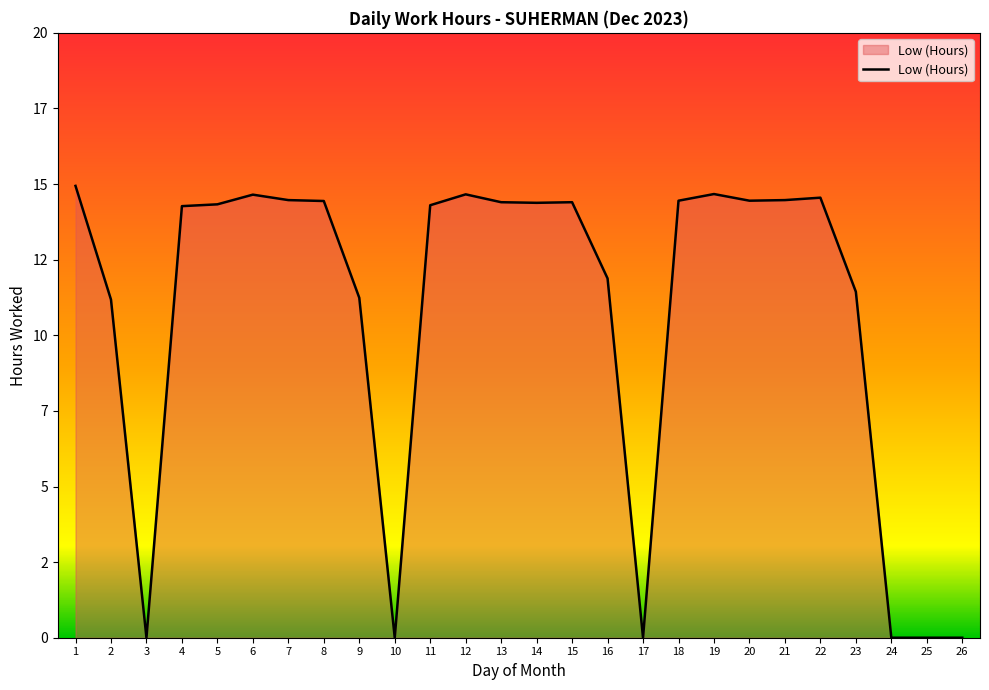

What is the maximum value shown in the chart?

14.9